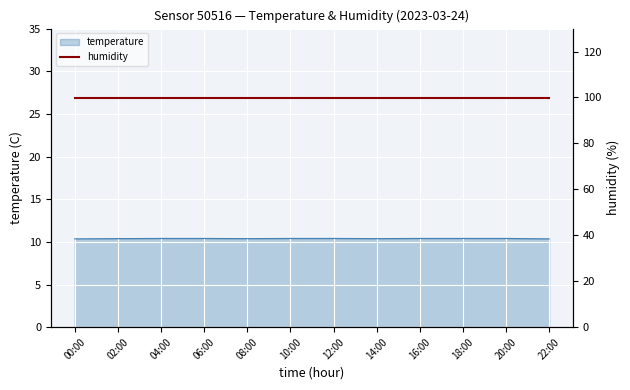

What is the difference between the maximum and minimum values?

0.1